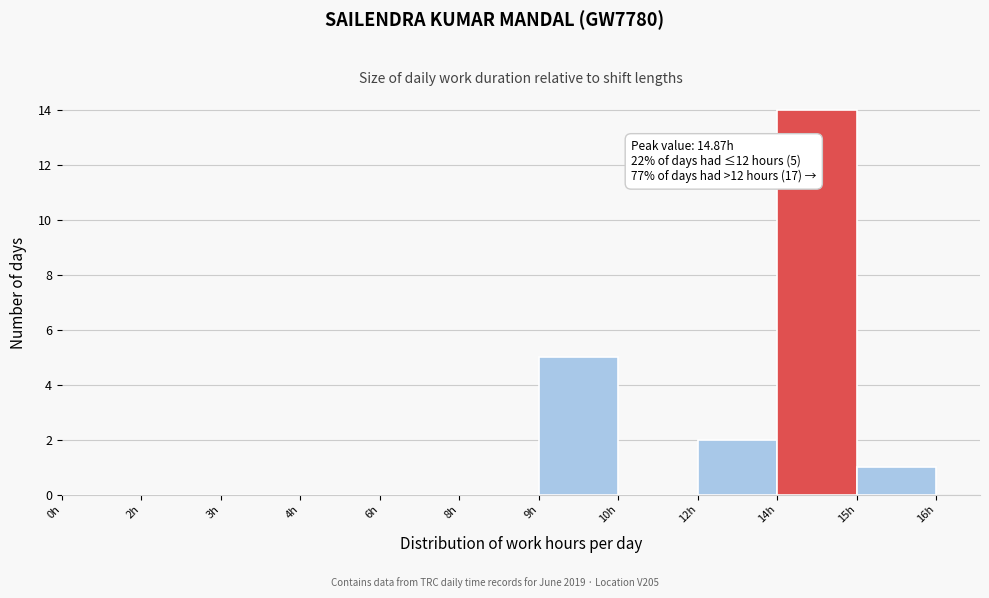

Reading left to right, transcribe all the data shown in this chart.

0h=0	2h=0	3h=0	4h=0	6h=0	8h=0	9h=5	10h=0	12h=2	14h=14	15h=1